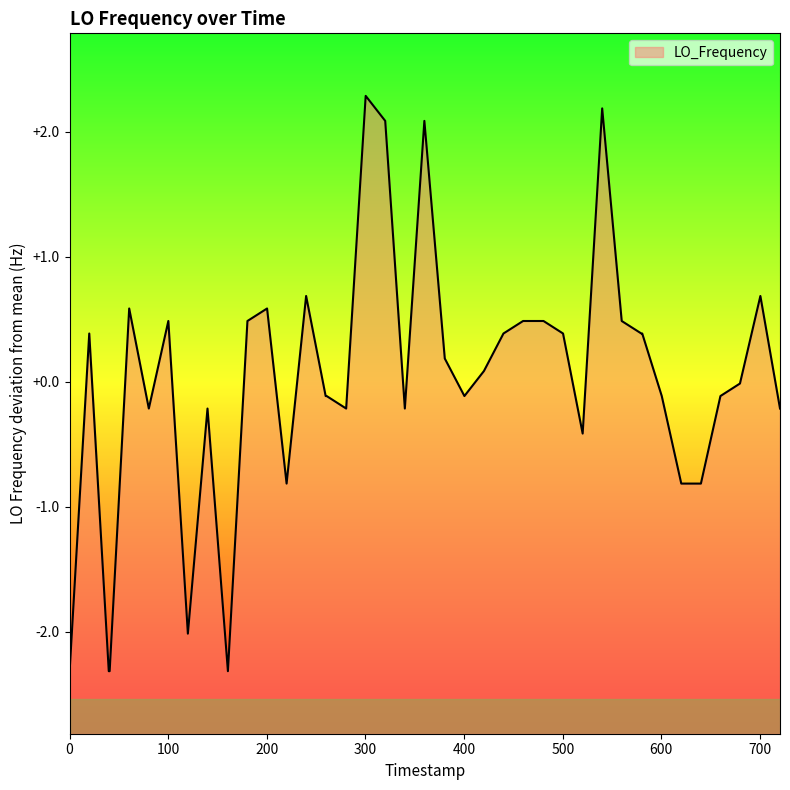

What is the smallest value displayed?

-2.3